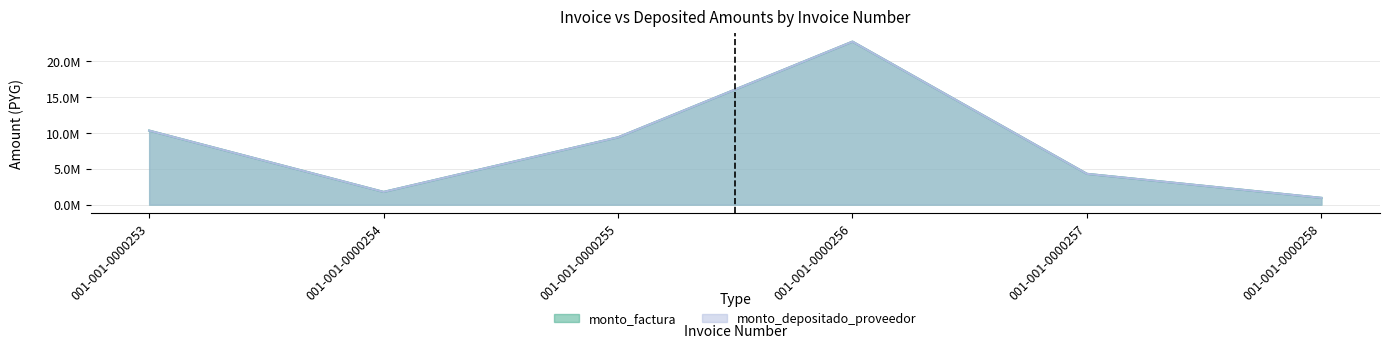

Between 001-001-0000253 and 001-001-0000258, which series saw the biggest shift?

monto_factura